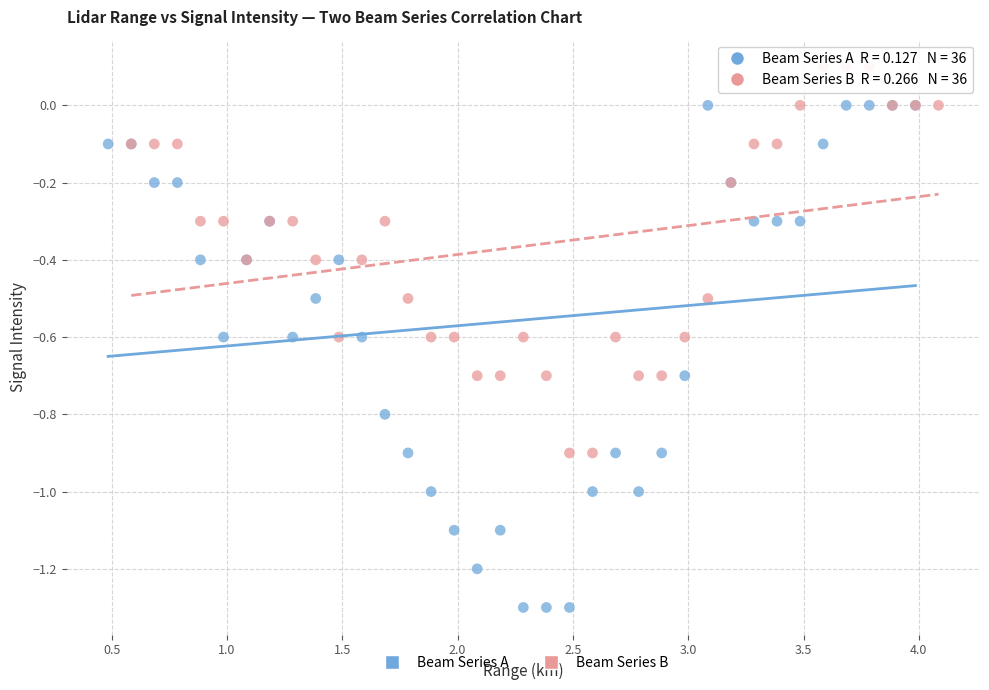

Which series has the largest Y range (max minus min)?

Beam Series A